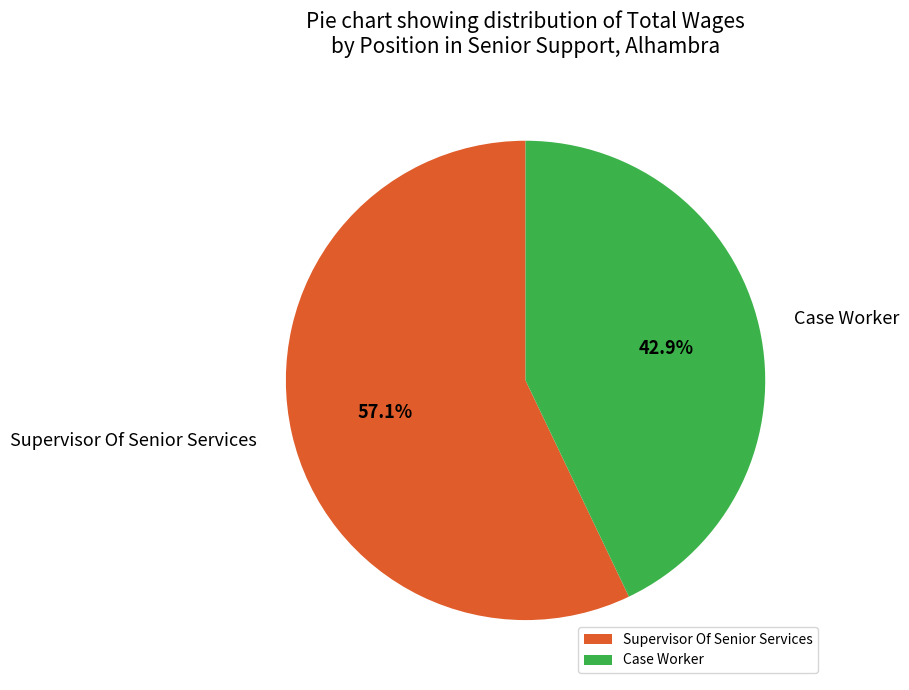

Count the number of slices in the pie.

2